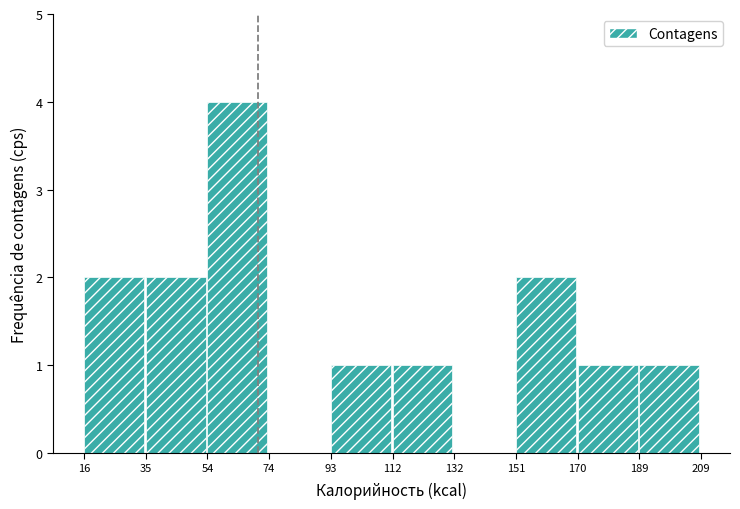

How tall is the bar that spans 54 to 74 on the x-axis? The values are not printed on the chart, so give them approximately, as read against the axis.

4